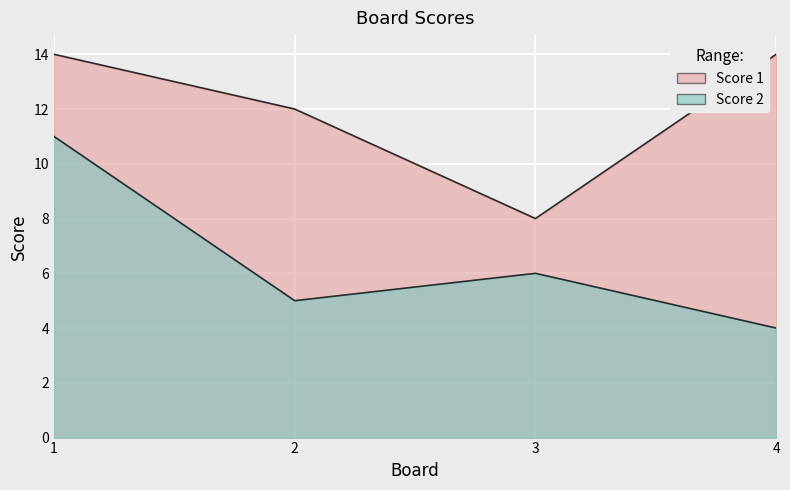

At which category does the chart reach its peak across all series?

1